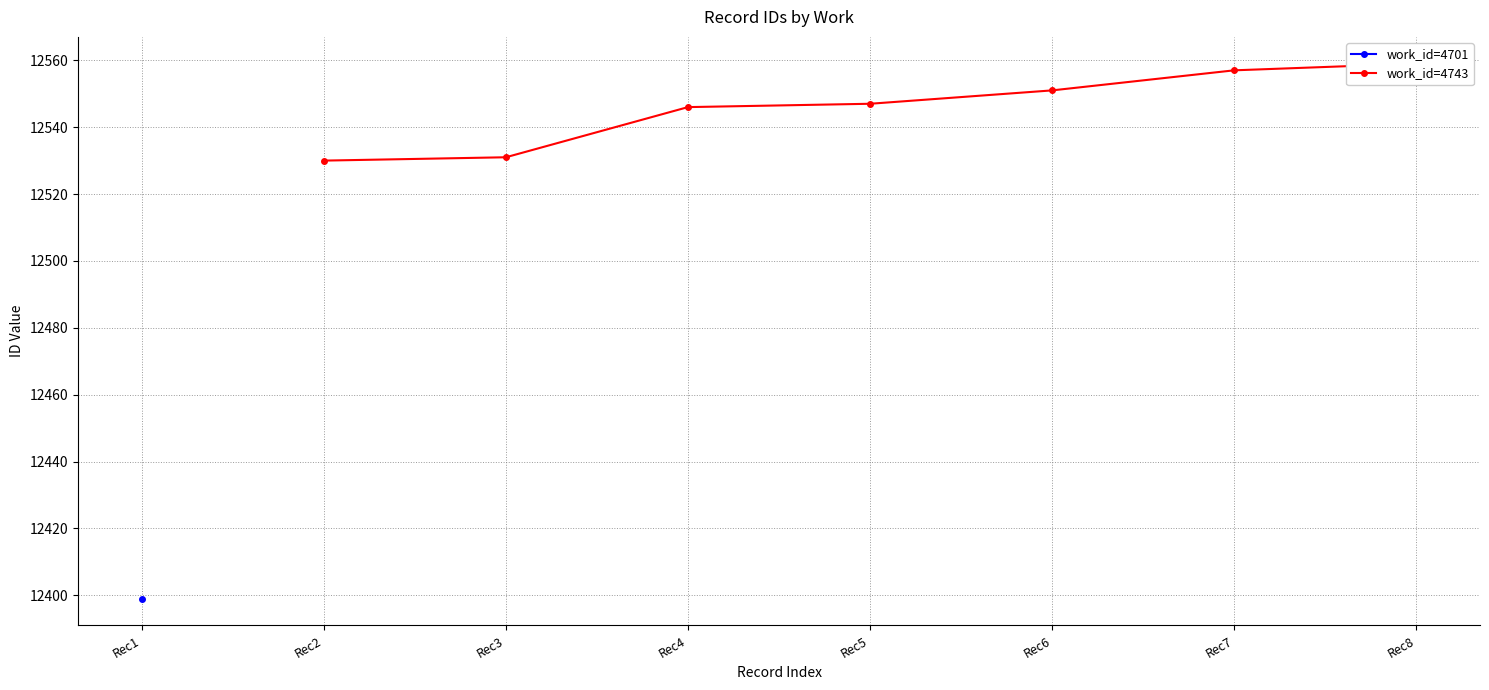

At which label does the data first exceed 12547?

Rec6